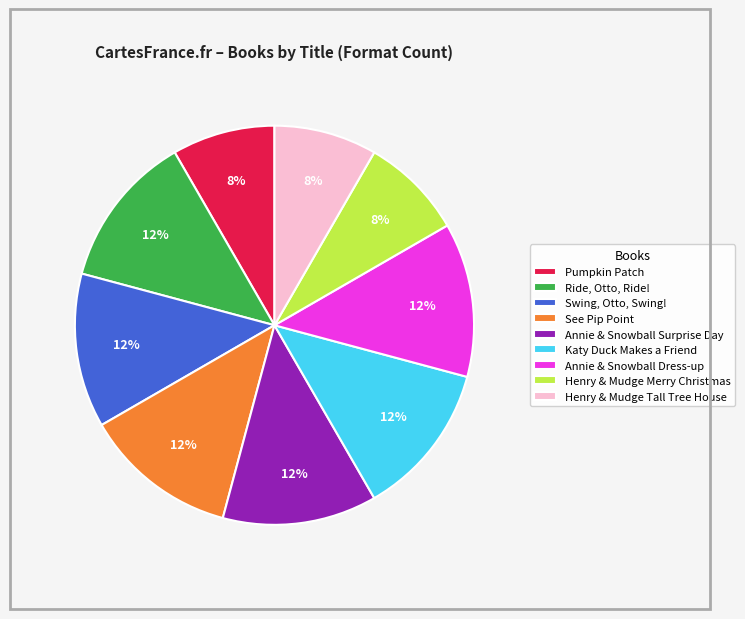

Combined, do Swing, Otto, Swing! and Annie & Snowball Dress-up account for over 50%?

No